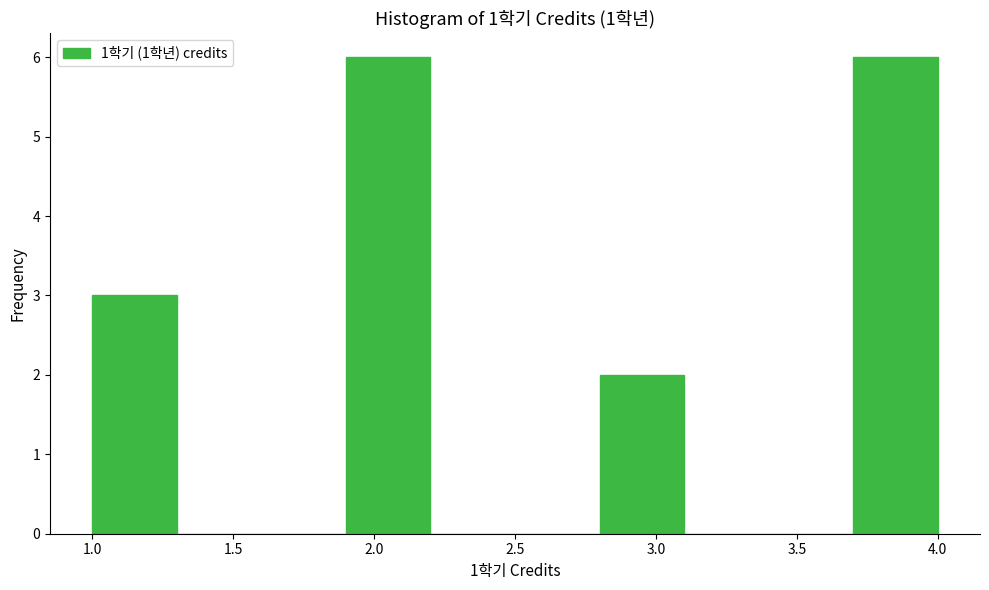

How tall is the bar that spans 3.7 to 4.0 on the x-axis? The values are not printed on the chart, so give them approximately, as read against the axis.

6